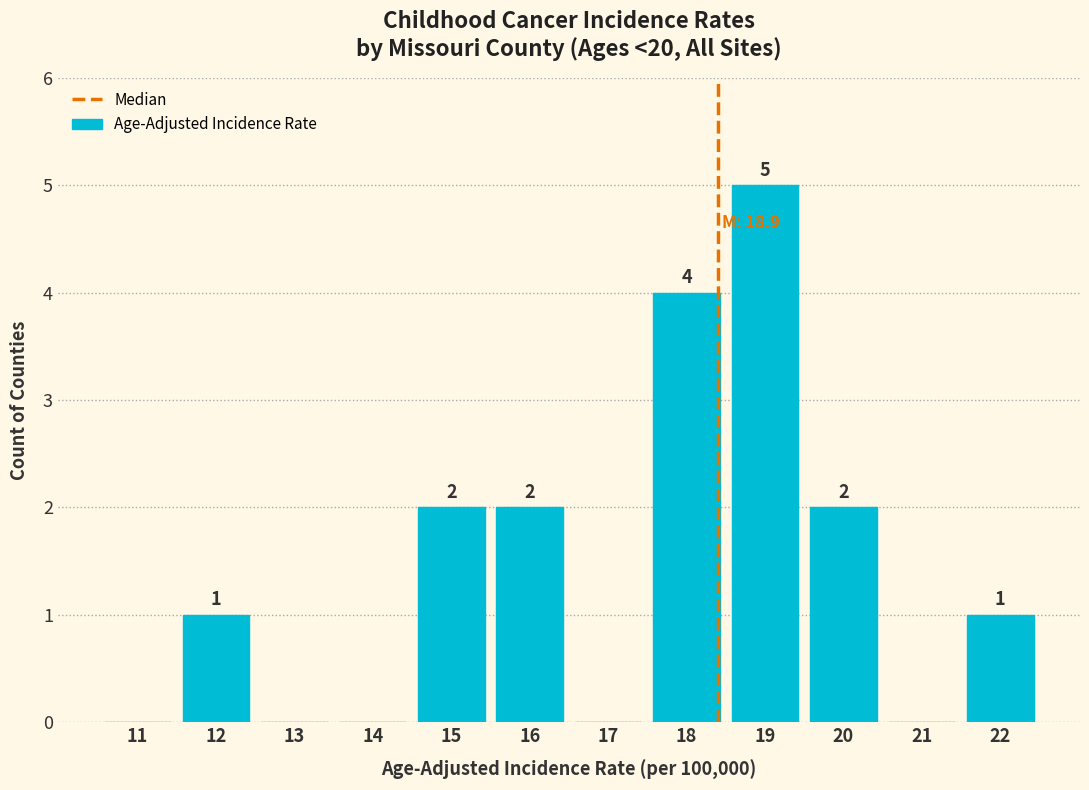

Reading left to right, extract all data points from this chart.

11=0	12=1	13=0	14=0	15=2	16=2	17=0	18=4	19=5	20=2	21=0	22=1